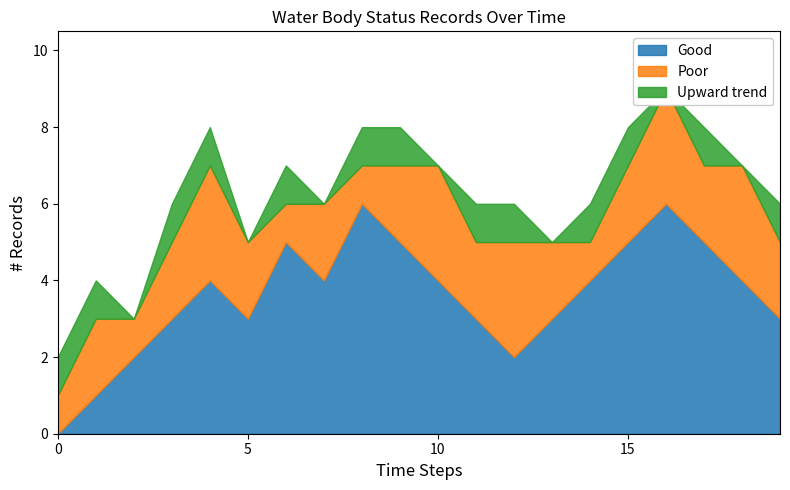

How many interior local peaks does the Poor series have?

7